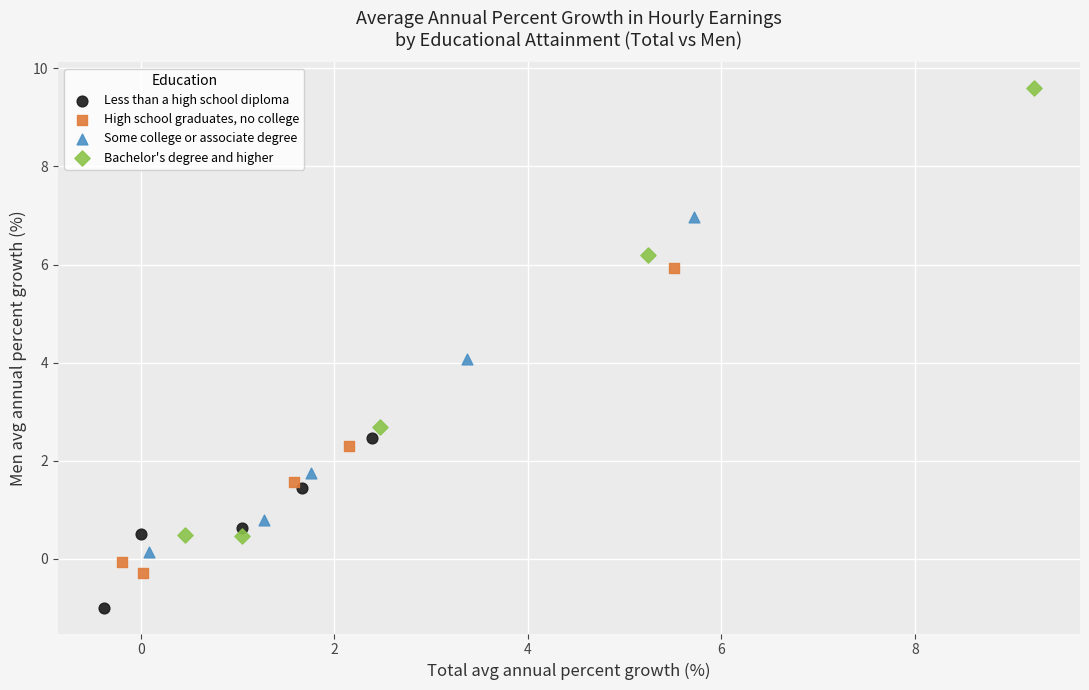

Which series reaches the maximum Y coordinate?

Bachelor's degree and higher